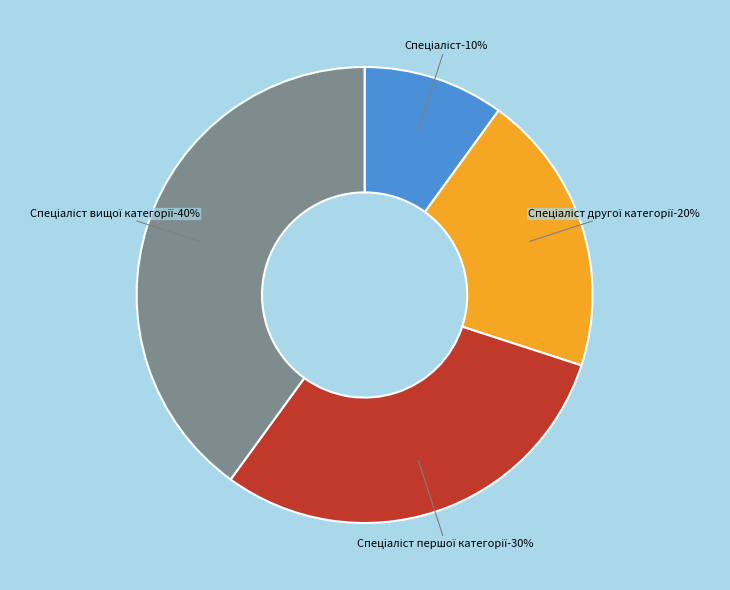

Which has a higher value, Спеціаліст першої категорії or Спеціаліст?

Спеціаліст першої категорії